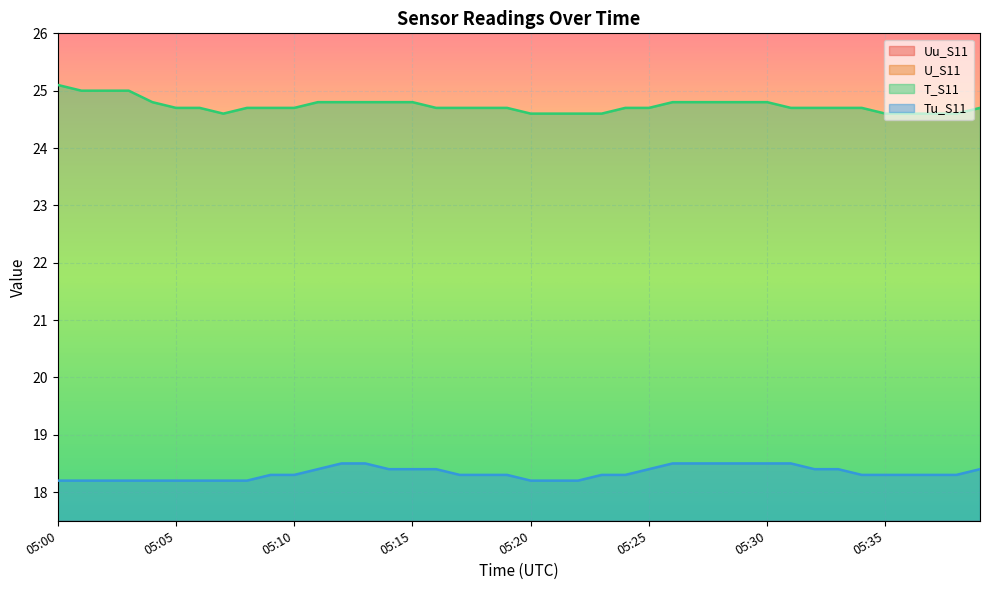

At which label does U_S11 reach its peak?

05:35